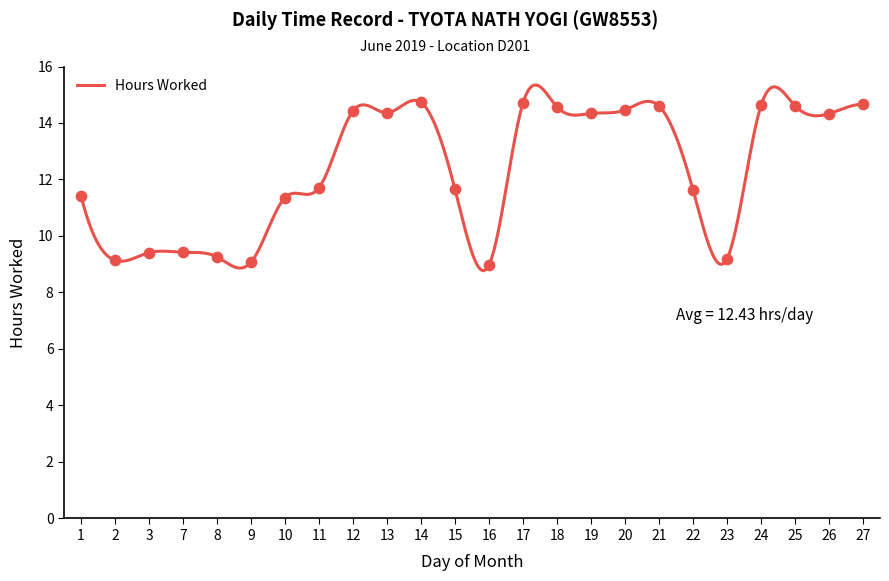

What is the smallest value displayed?

8.8